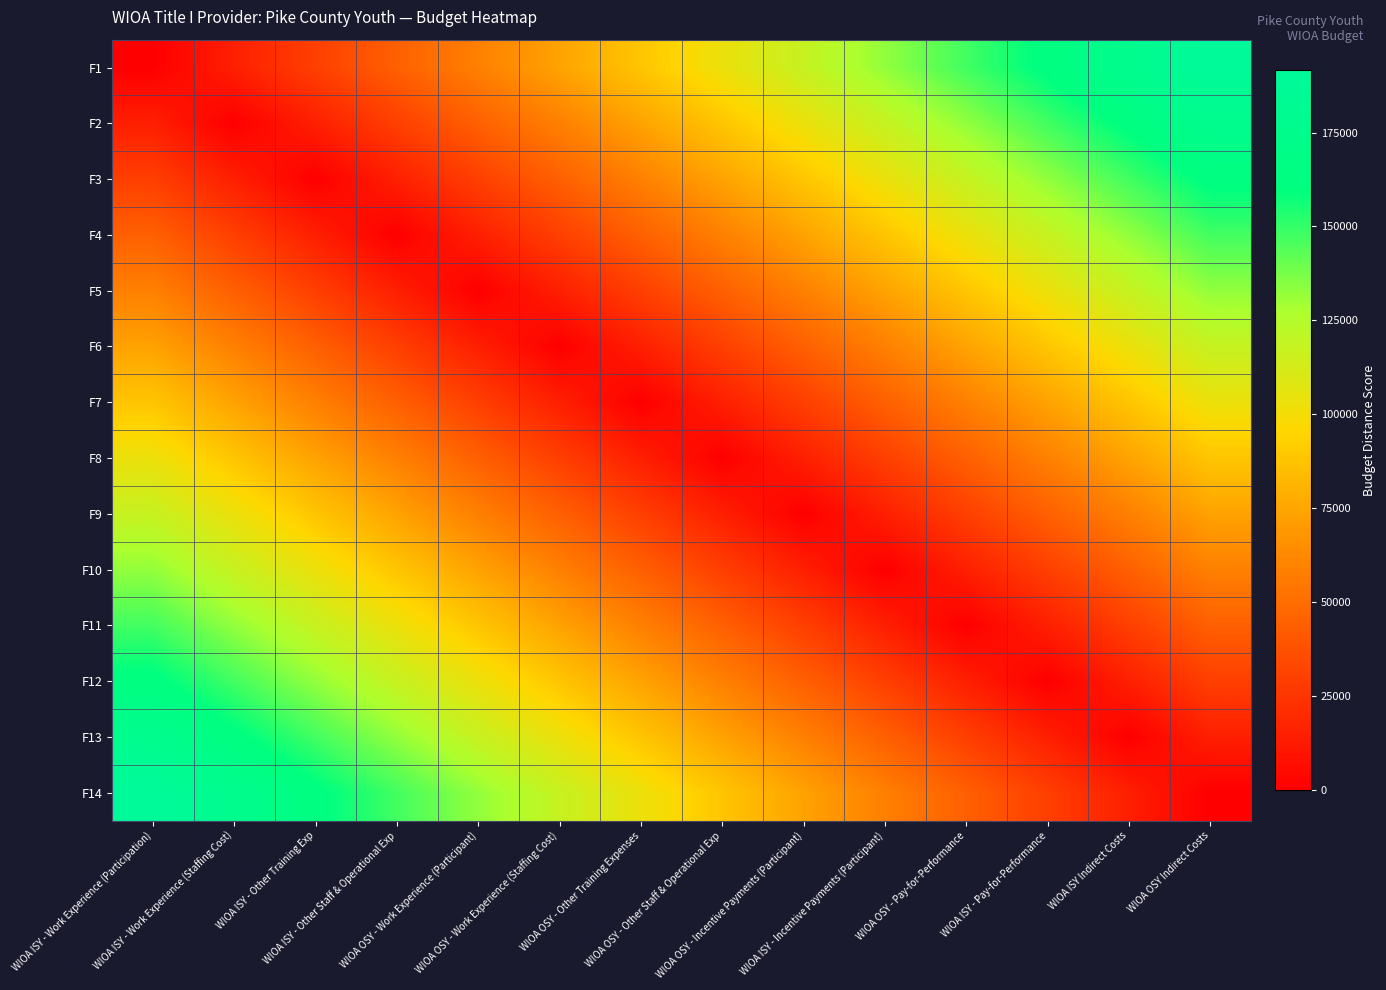

Rank the series at WIOA ISY - Work Experience (Staffing Cost) from lowest to highest value.

F2, F1, F3, F4, F5, F6, F7, F8, F9, F10, F11, F12, F13, F14